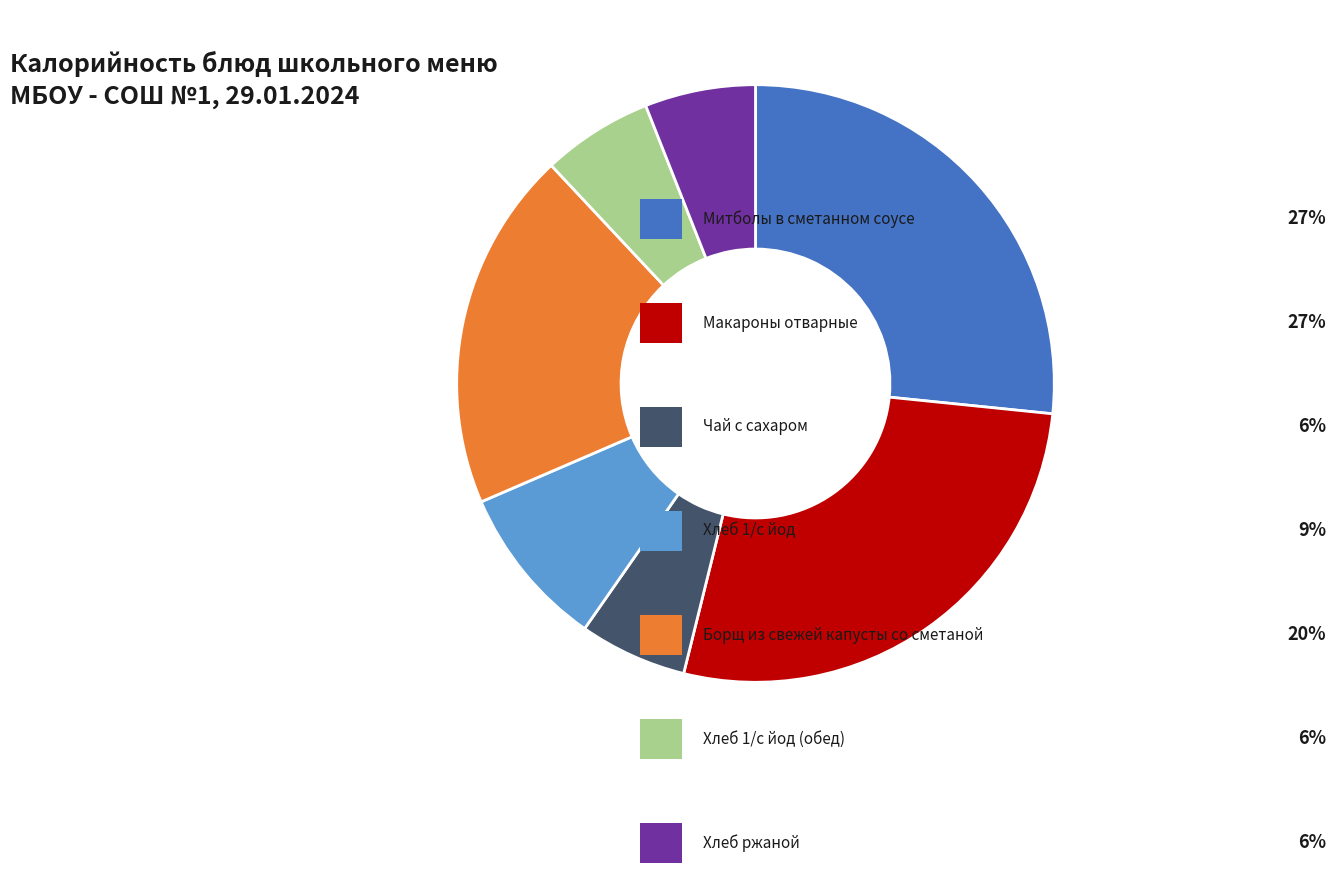

Is there any slice that represents more than half of the pie?

No